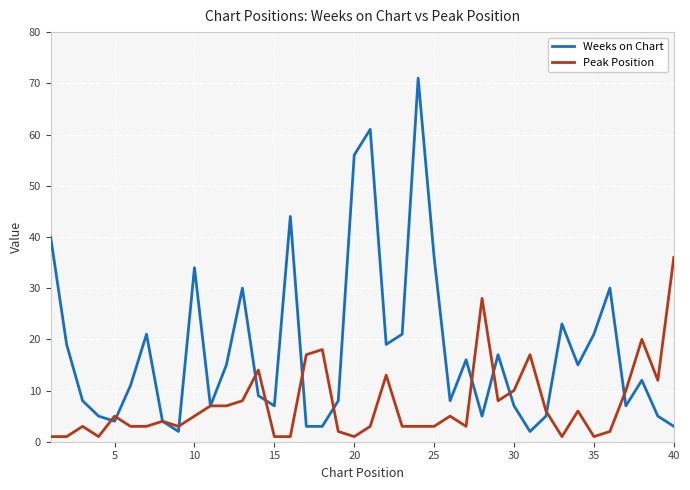

What is the highest value of the Peak Position series?

36